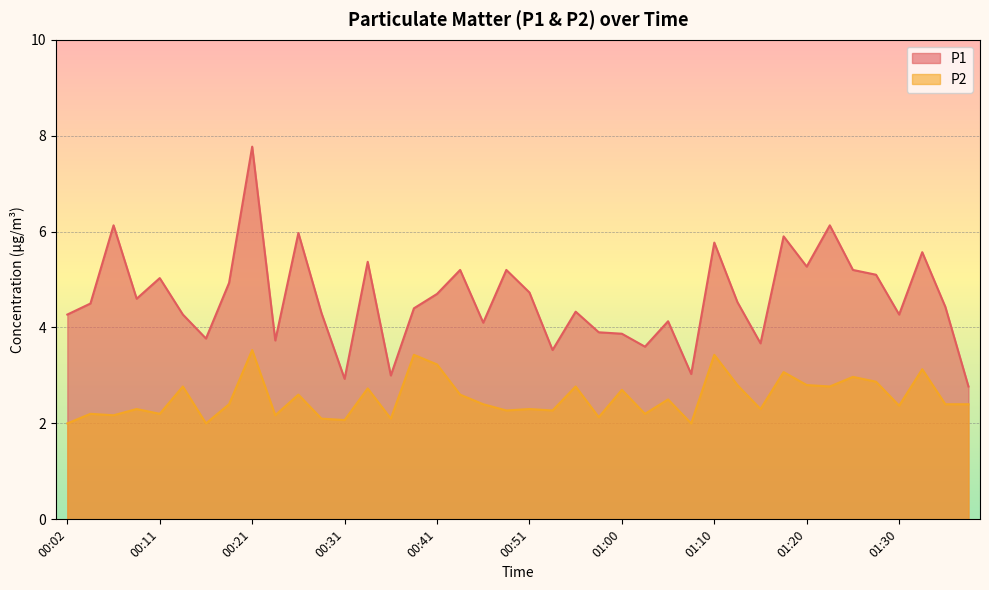

List the series in order of their overall mean, highest first.

P1, P2